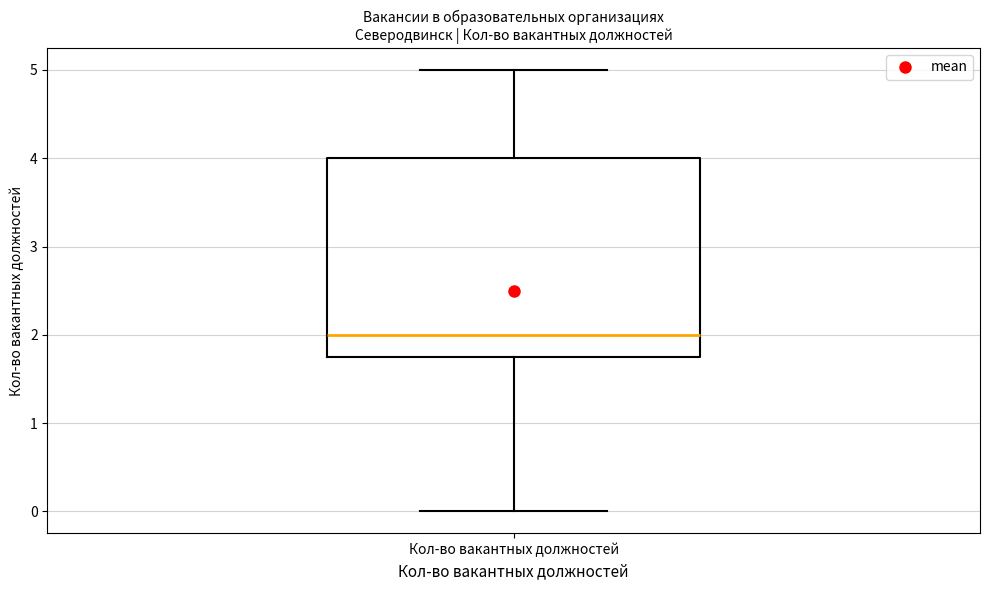

Read this box plot against the y-axis: the position of the median line, the range covered by the box, and the ends of both whiskers. The values are not printed on the chart, so give them approximately, as read against the axis.

median 2.0, box 1.8 to 4.0, whiskers 0.0 to 5.0